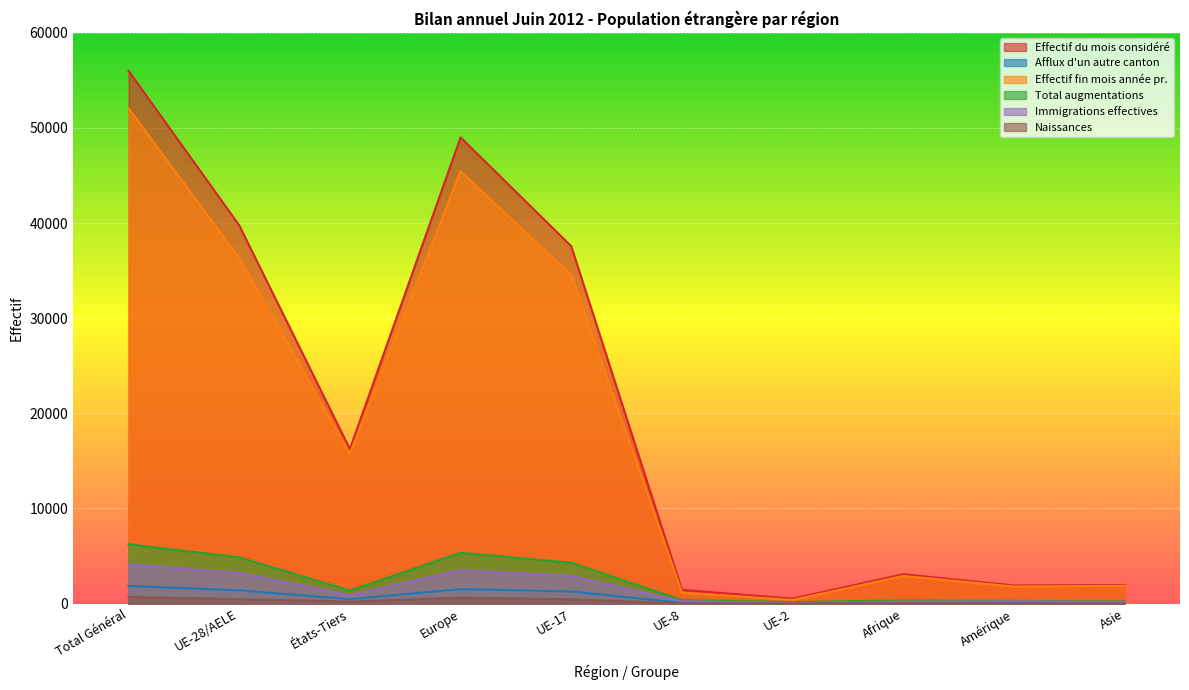

What position from the right is Total Général?

10